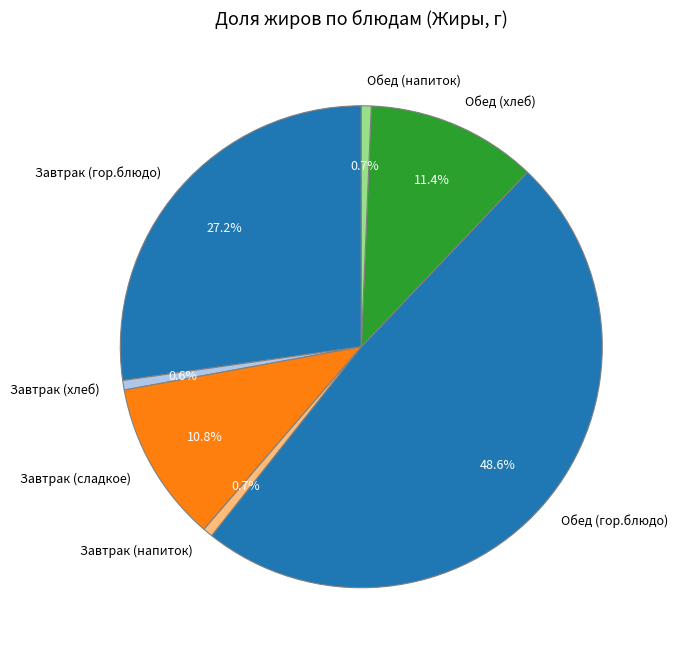

Does Обед (гор.блюдо) account for over 50% of the chart?

No